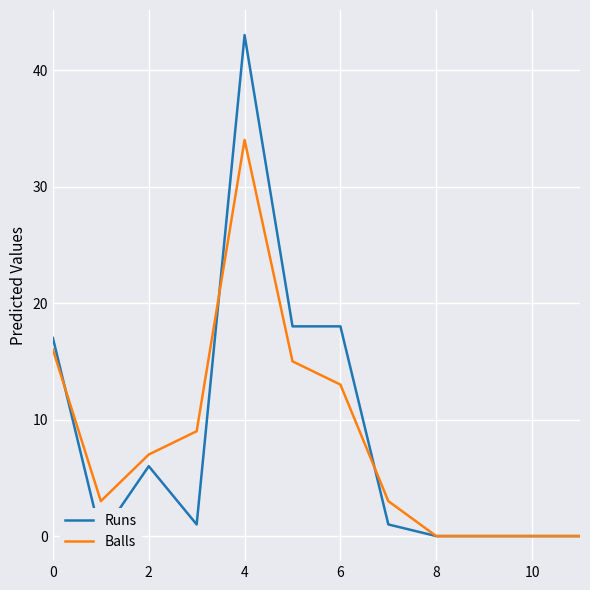

Reading left to right, extract all data points from this chart.

Runs: 17	0	6	1	43	18	18	1	0	0	0	0
Balls: 16	3	7	9	34	15	13	3	0	0	0	0